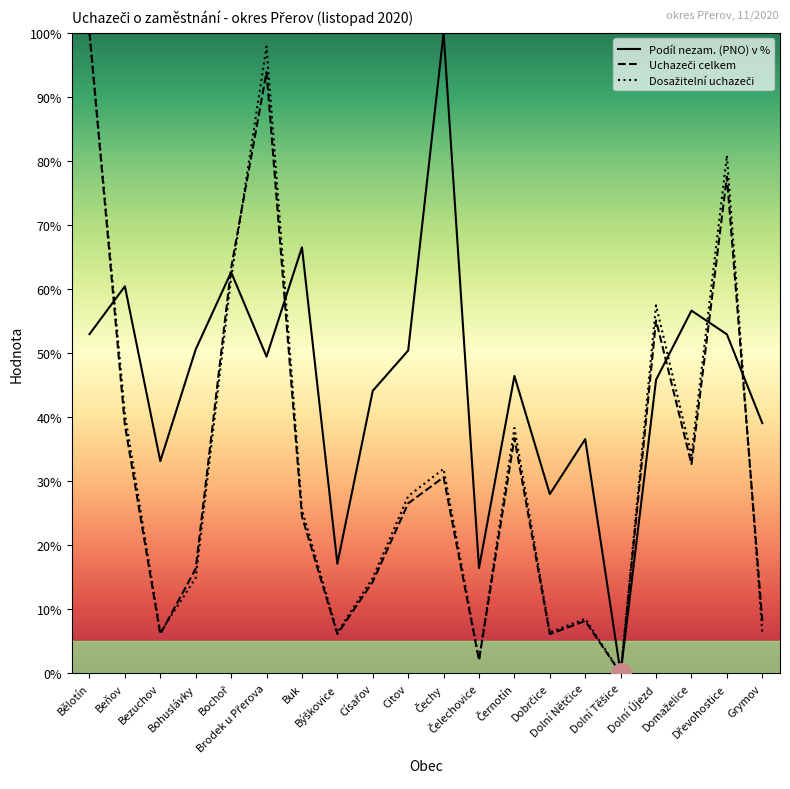

What are all the series names shown in the legend?

Podíl nezam. (PNO) v %, Uchazeči celkem, Dosažitelní uchazeči